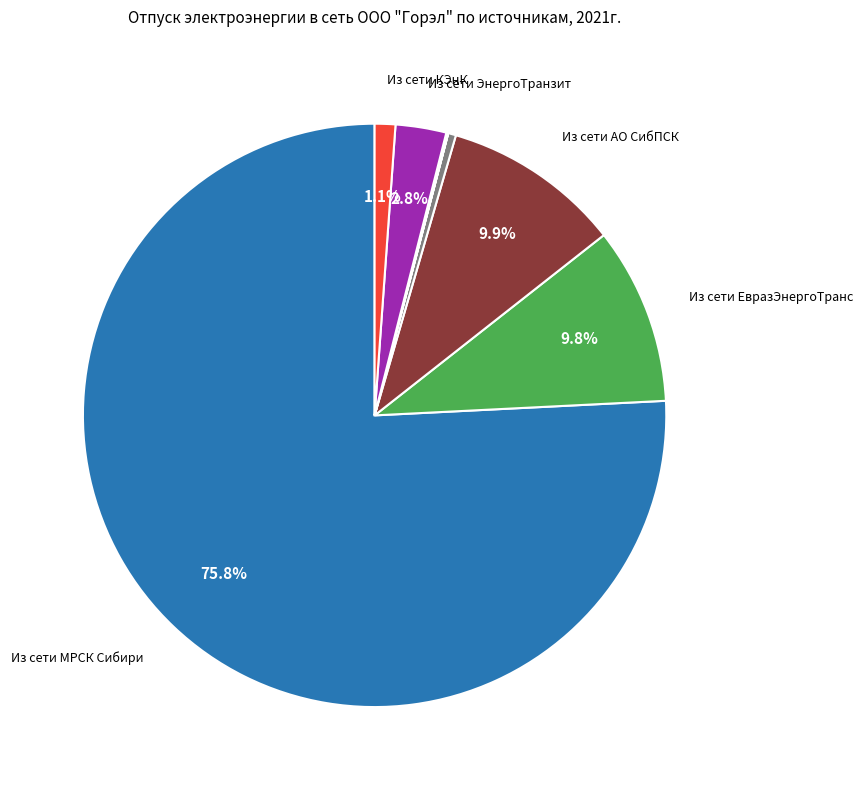

Is there a majority slice in this chart?

Yes